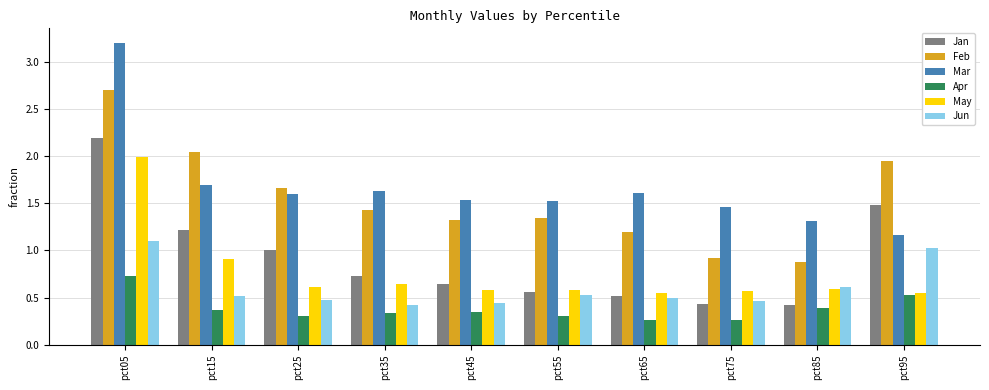

What value does the Jan series have at pct05?

2.2